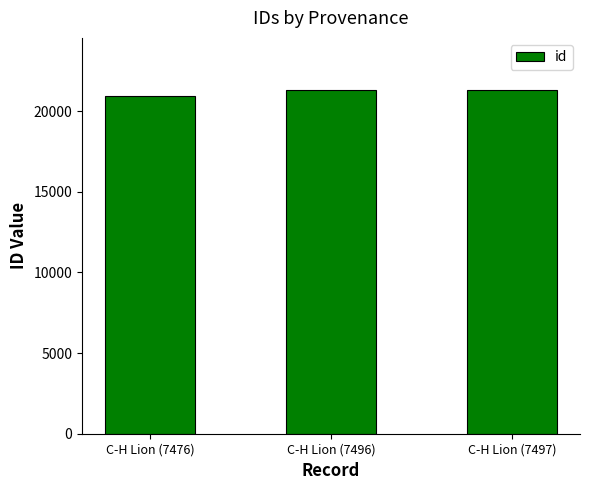

True or false: the data shows 20963 at C-H Lion (7476).

True